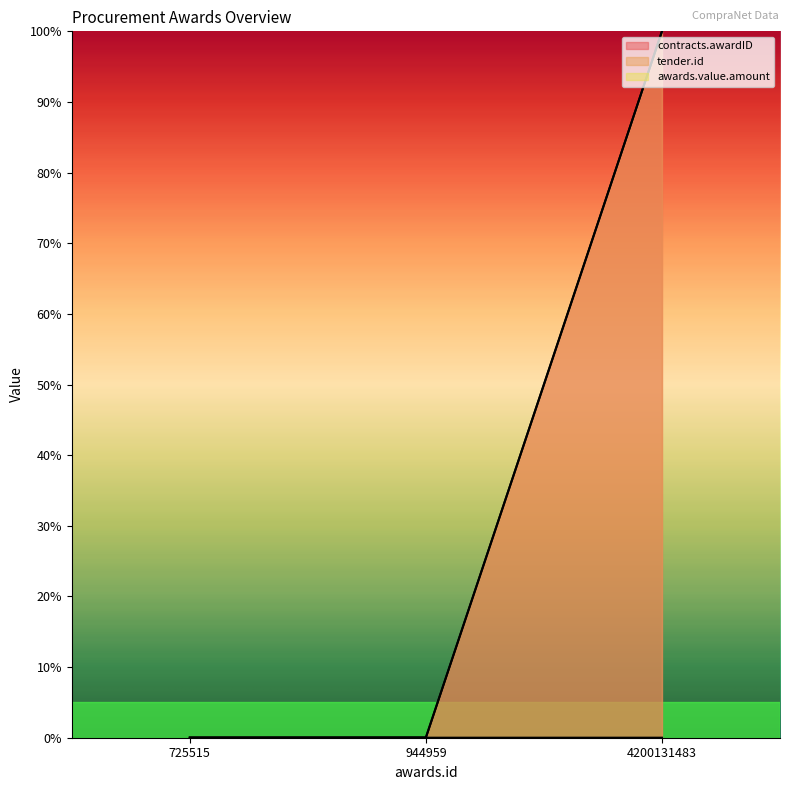

Reading left to right, transcribe all the data shown in this chart.

contracts.awardID: 0.0	0.0	100.0
tender.id: 0.0	0.0	100.0
awards.value.amount: 0.0	0.0	0.0